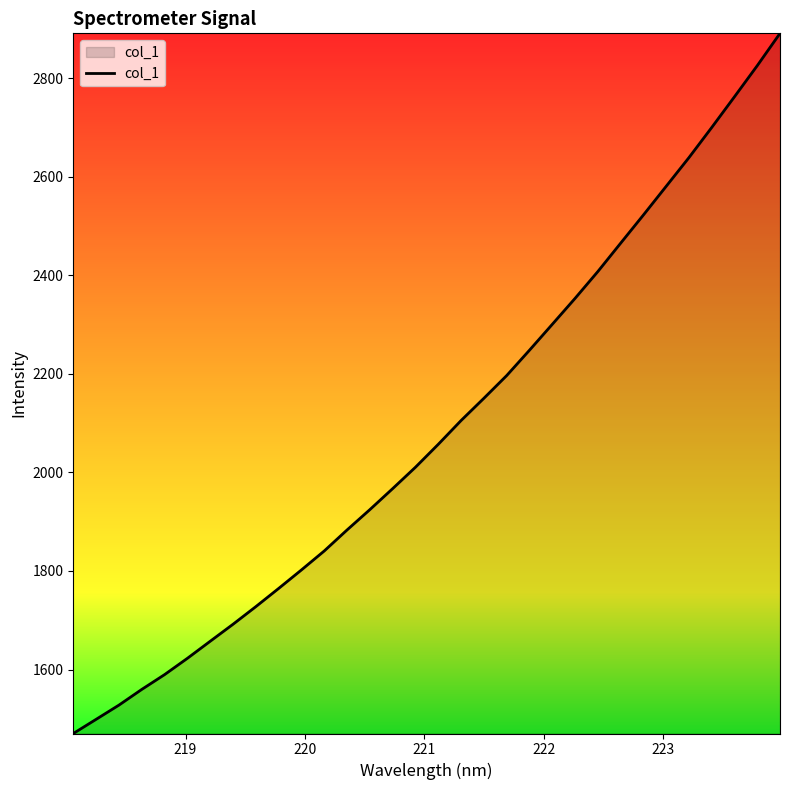

How many lines are shown in the chart?

1